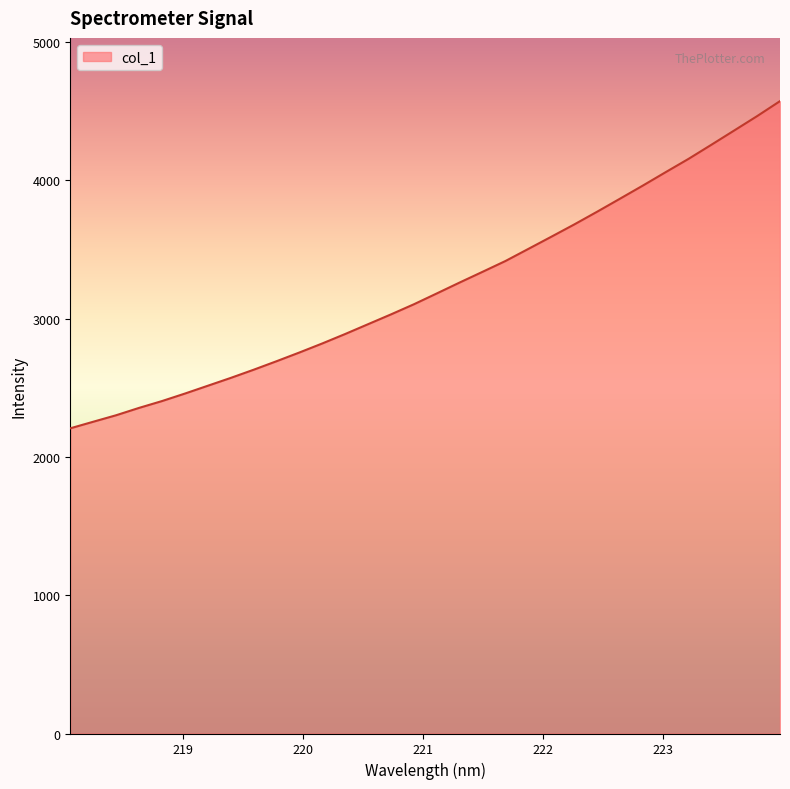

Reading left to right, transcribe all the data shown in this chart.

2206.2	2253.7	2300.7	2353.8	2403.1	2457.4	2513.9	2570.5	2629.7	2691.2	2754.4	2819.9	2888.2	2959.2	3030.0	3103.1	3181.4	3260.4	3337.8	3415.9	3503.4	3591.1	3679.7	3771.7	3865.9	3960.8	4058.0	4154.1	4256.2	4359.5	4463.3	4571.5